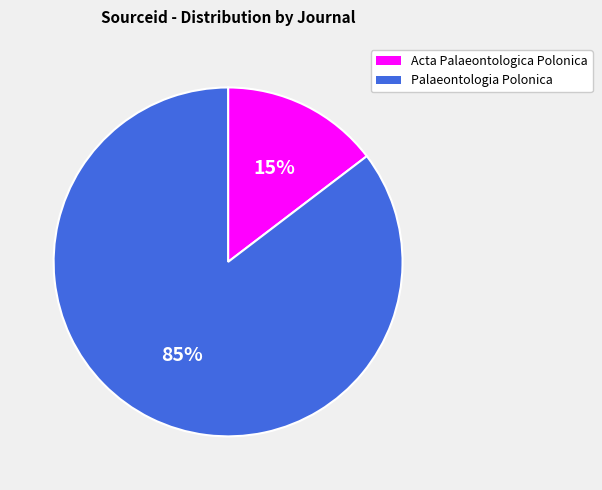

Combined, do Acta Palaeontologica Polonica and Palaeontologia Polonica account for over 50%?

Yes